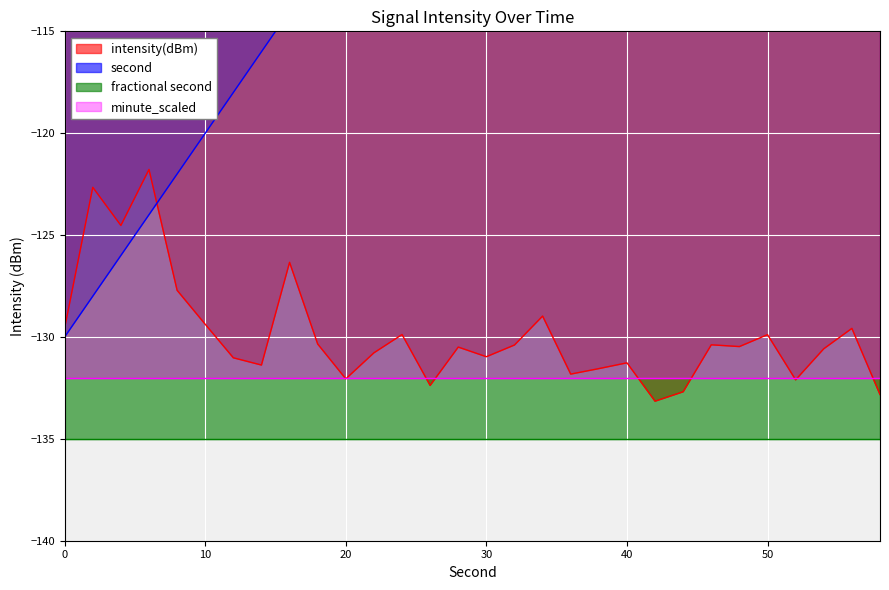

After their last crossing, which series has the higher values: second_norm or intensity(dBm)?

second_norm